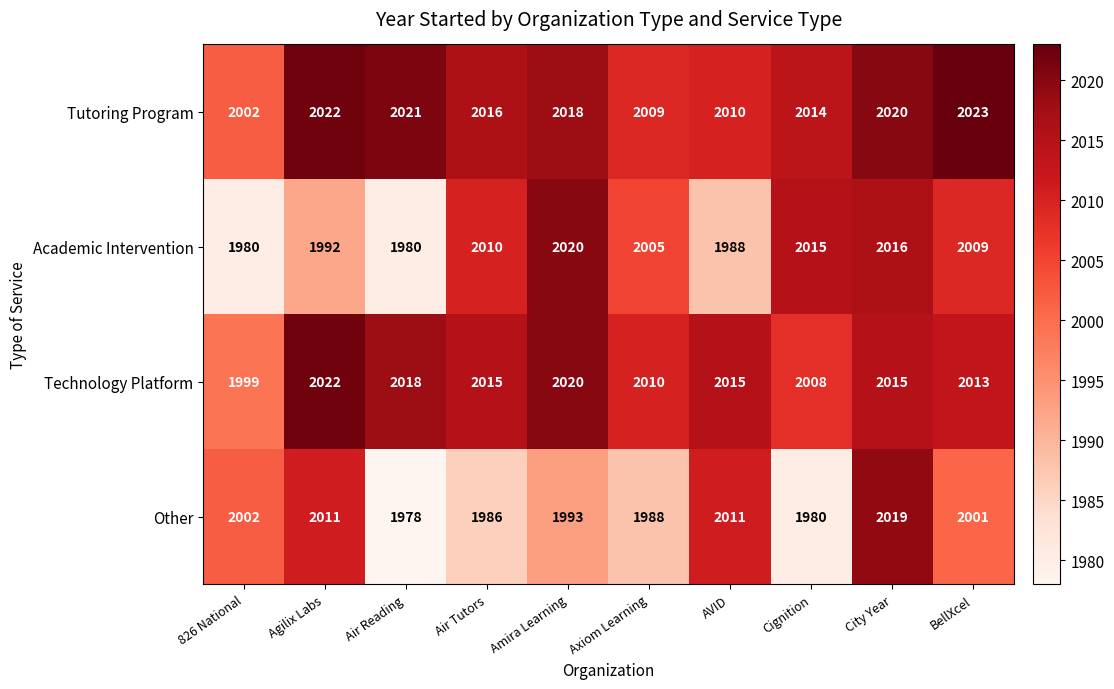

Rank the series by their maximum value, from lowest to highest.

Other, Academic Intervention, Technology Platform, Tutoring Program